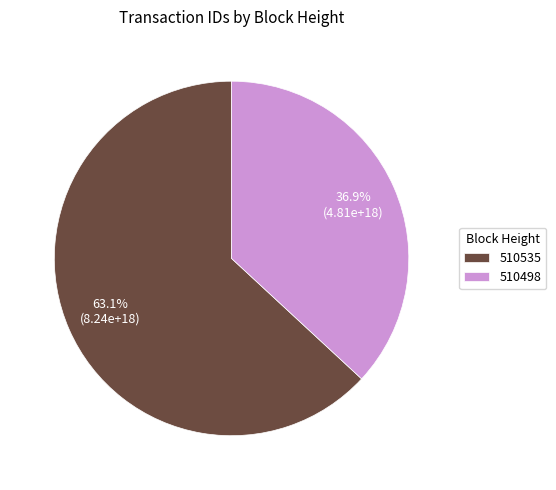

Is there any slice that represents more than half of the pie?

Yes